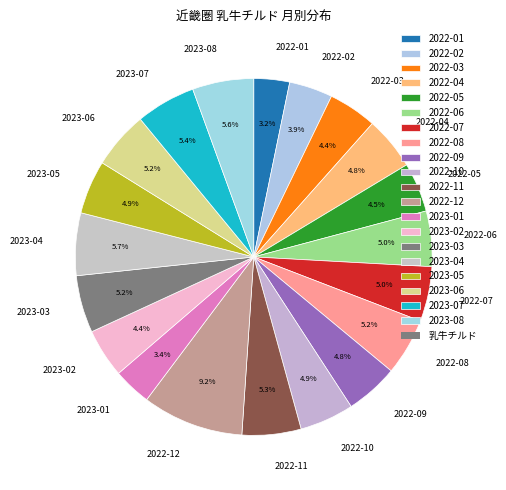

How many slices are in this pie chart?

20